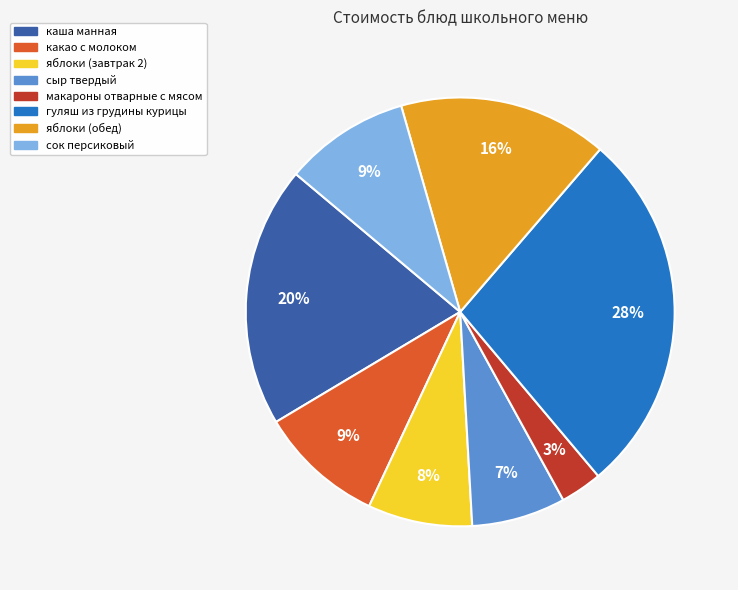

To the nearest percent, what percentage of the pie is макароны отварные с мясом?

3%